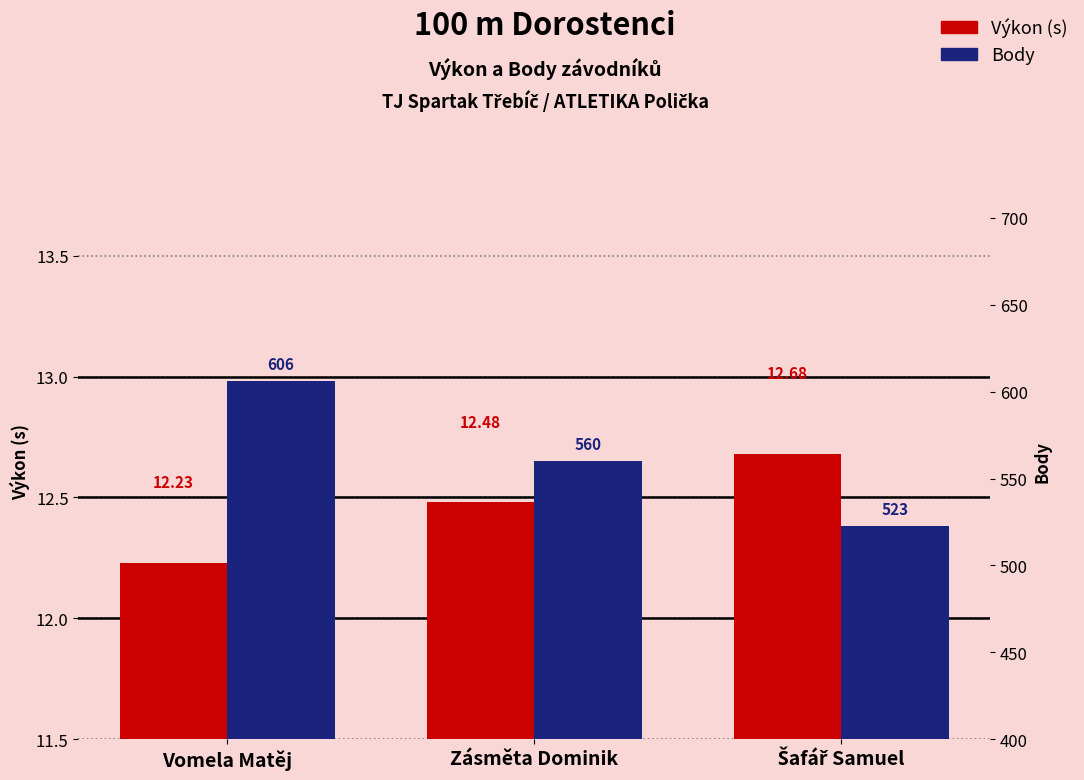

How many bars are there in total?

6